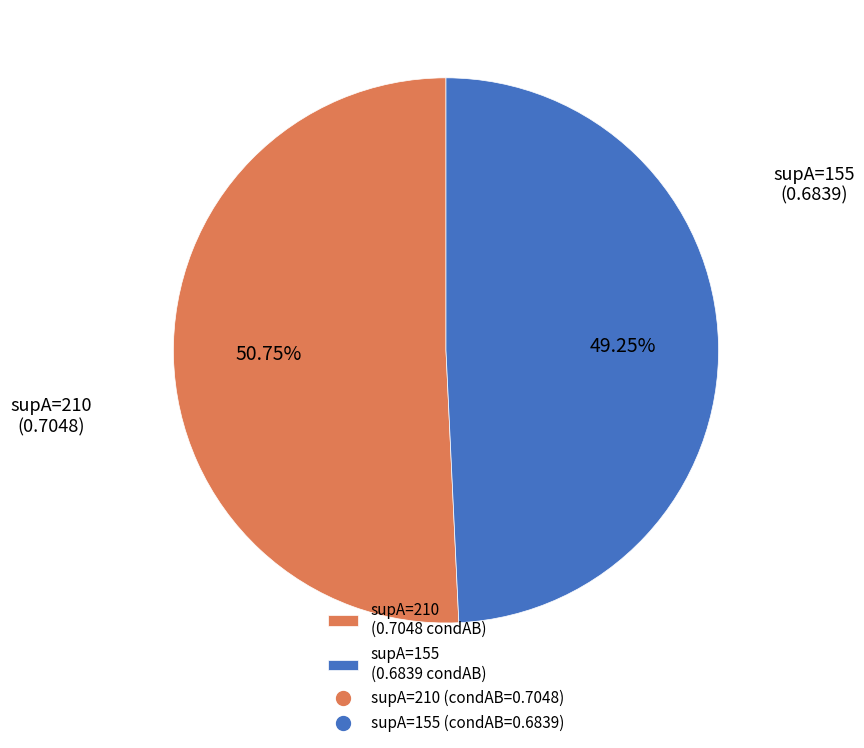

What is the largest slice in the pie chart?

210